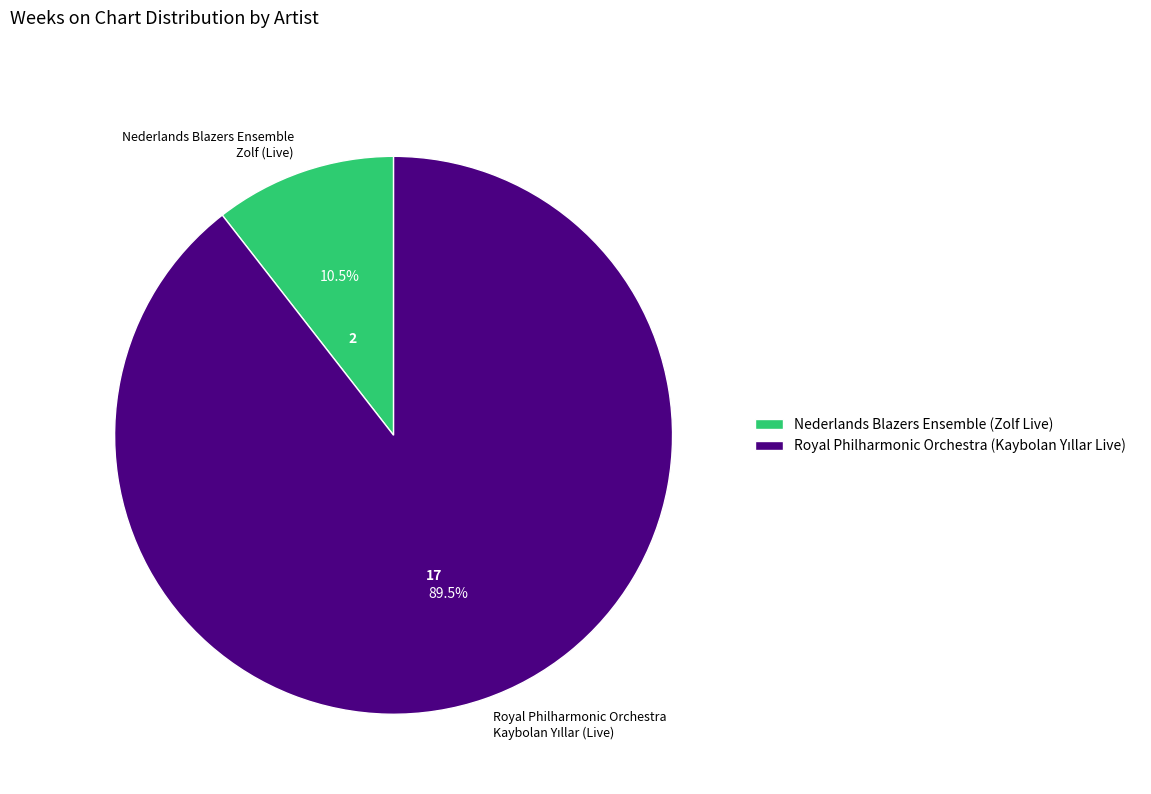

Does any single category account for the majority?

Yes